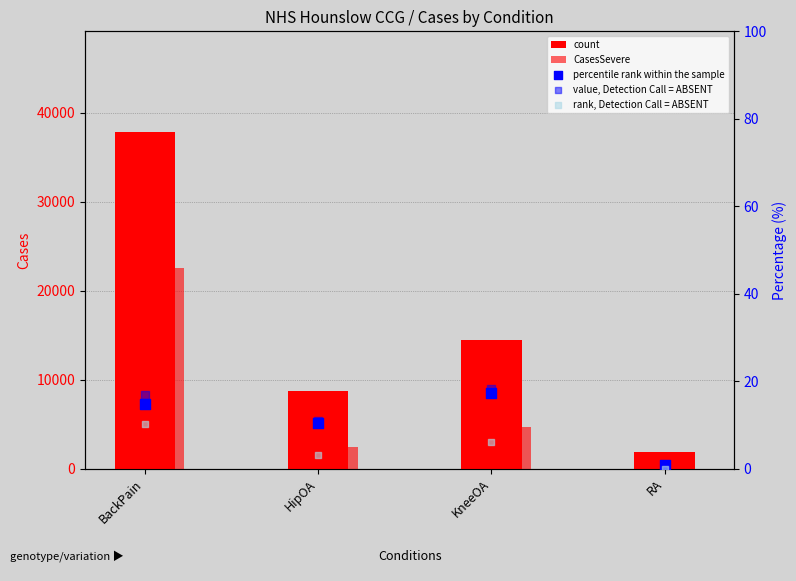

At how many categories does at least one series exceed 24276?

1